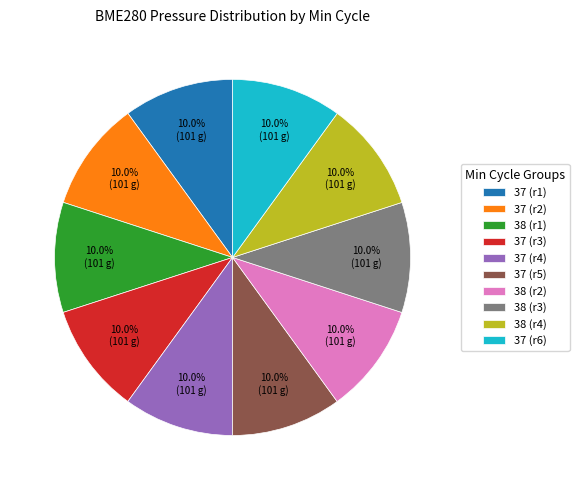

Do 37 (r3) and 38 (r4) together represent more than half of the pie?

No